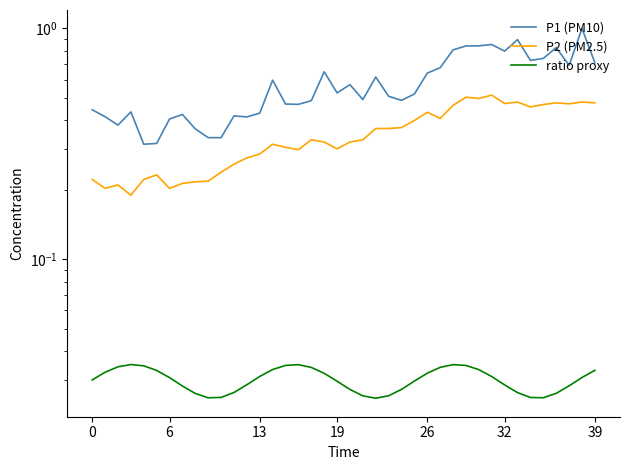

The value of P2 (PM2.5) at 31 is 0.5. True or false?

True